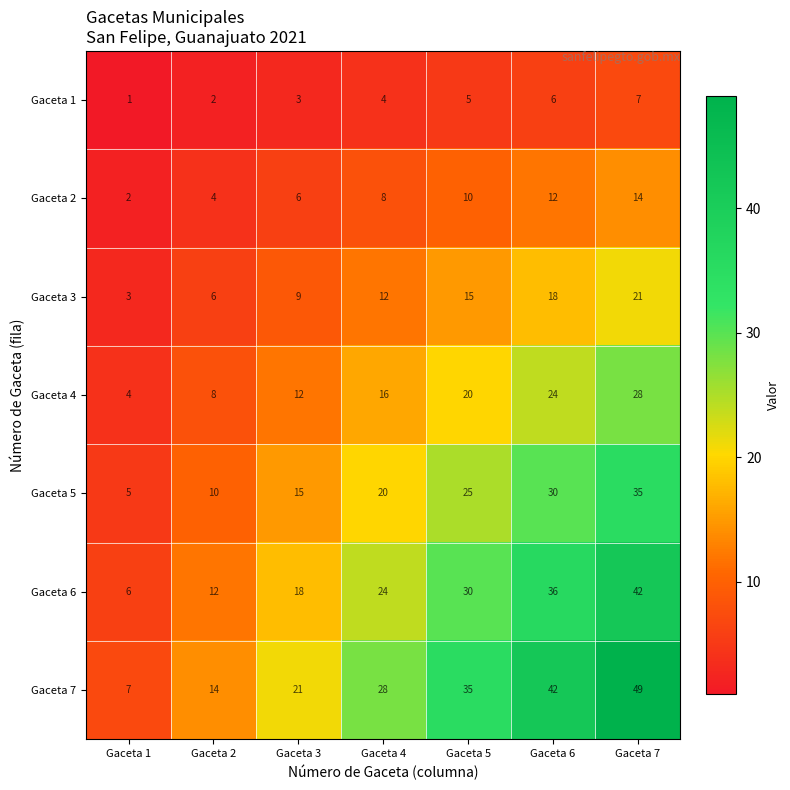

Between Gaceta 3 and Gaceta 4, which series saw the biggest shift?

Gaceta 7